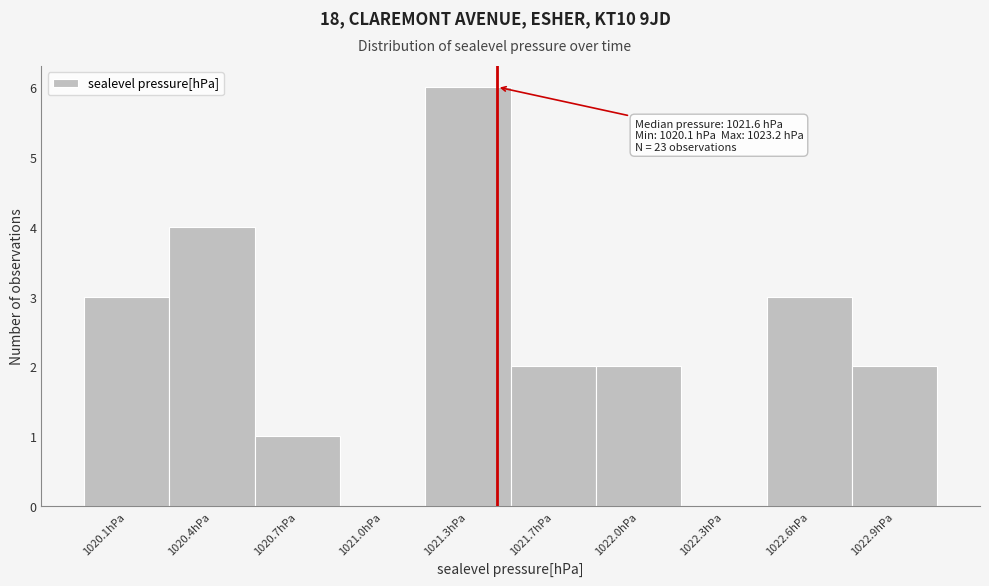

Reading left to right, list all the values displayed in this chart.

1020.1hPa=3	1020.4hPa=4	1020.7hPa=1	1021.0hPa=0	1021.3hPa=6	1021.7hPa=2	1022.0hPa=2	1022.3hPa=0	1022.6hPa=3	1022.9hPa=2